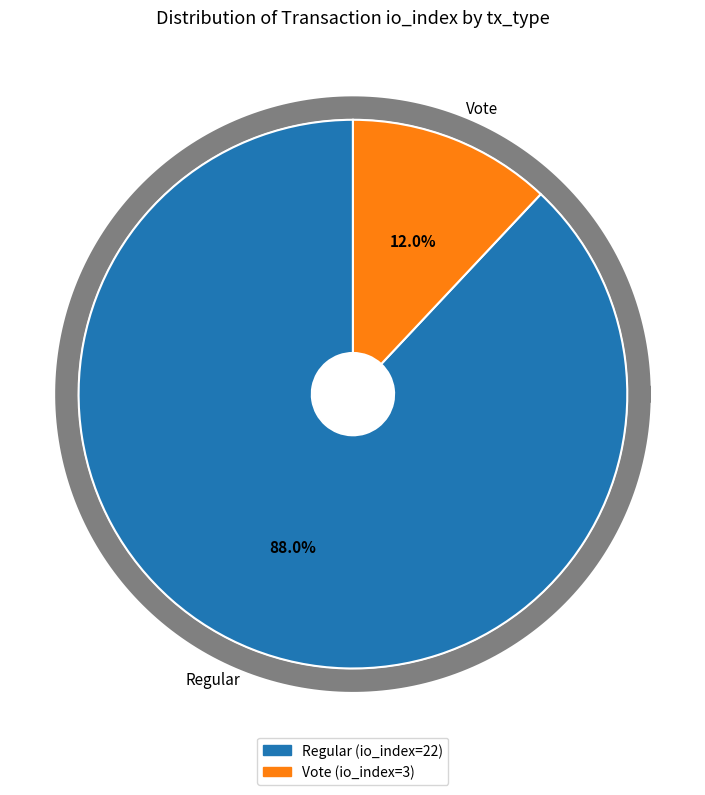

What is the ratio of the value at Vote (io_index=3) to the value at Regular (io_index=22)?

0.1